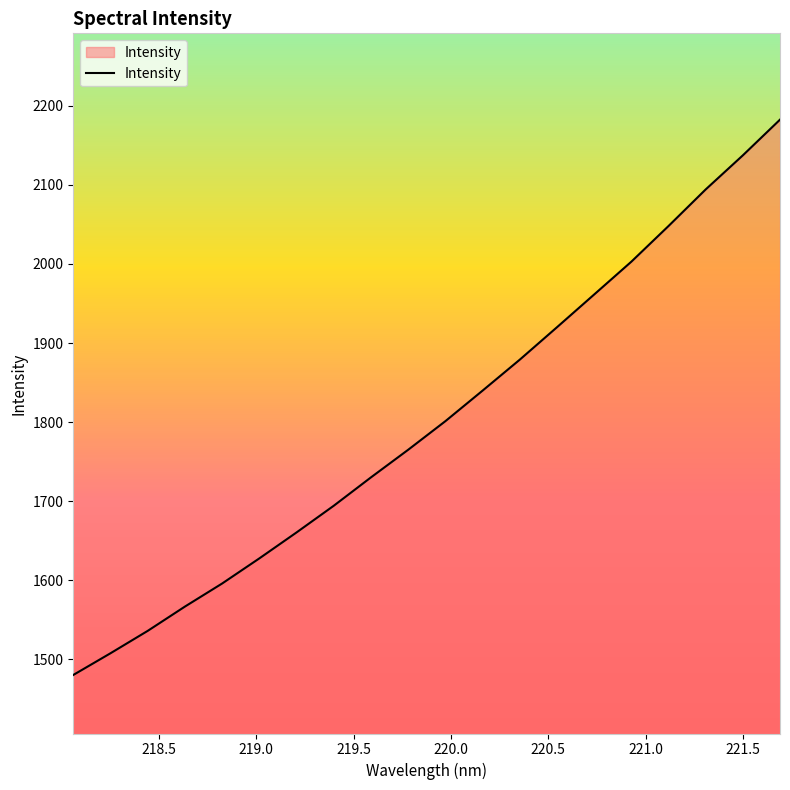

What is the smallest value displayed?

1480.3